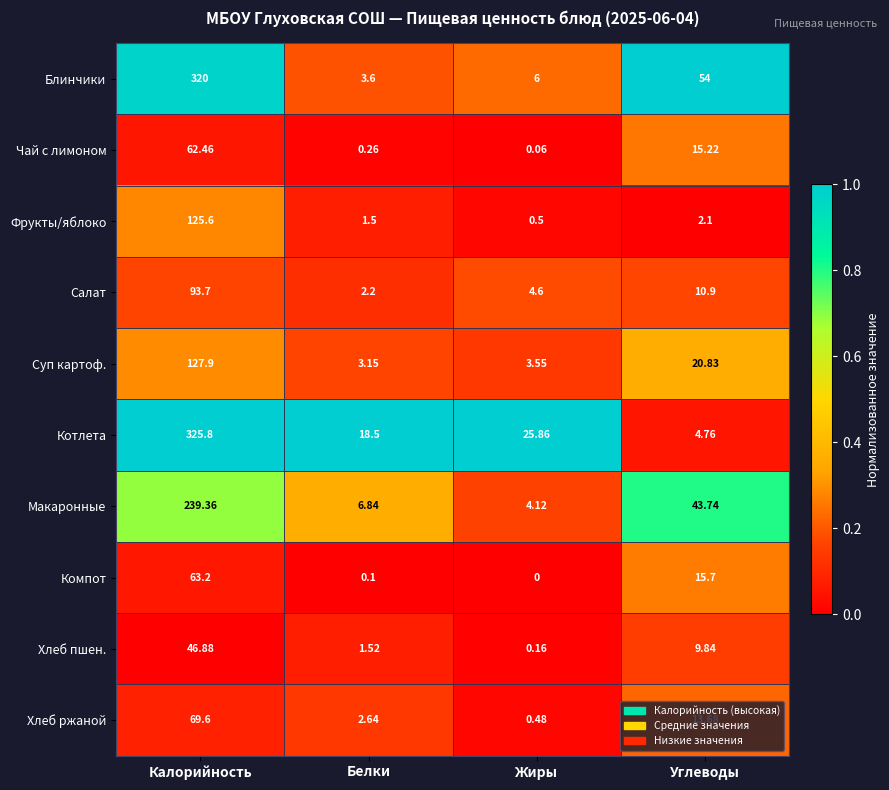

Rank the series at Углеводы from lowest to highest value.

Фрукты/яблоко, Котлета, Хлеб пшен., Салат, Хлеб ржаной, Чай с лимоном, Компот, Суп картоф., Макаронные, Блинчики